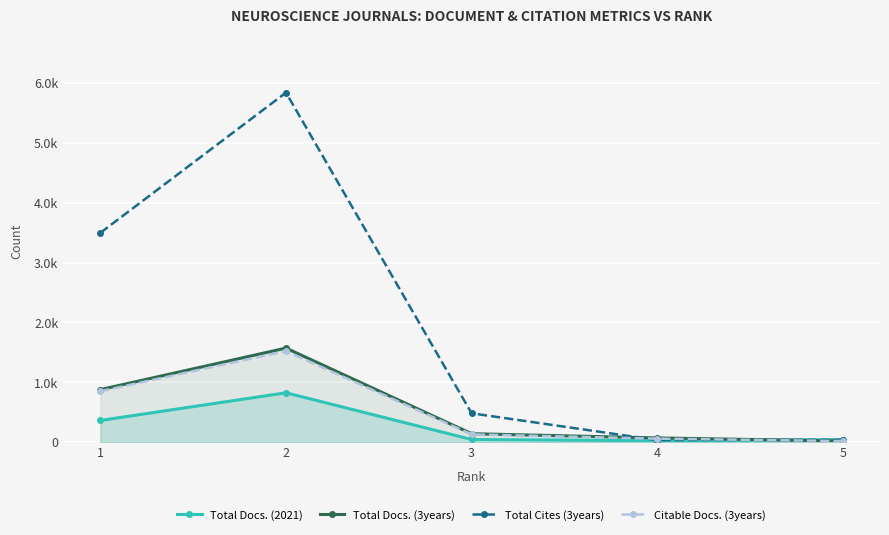

The Total Cites (3years) series shows 667 at 3. True or false?

False